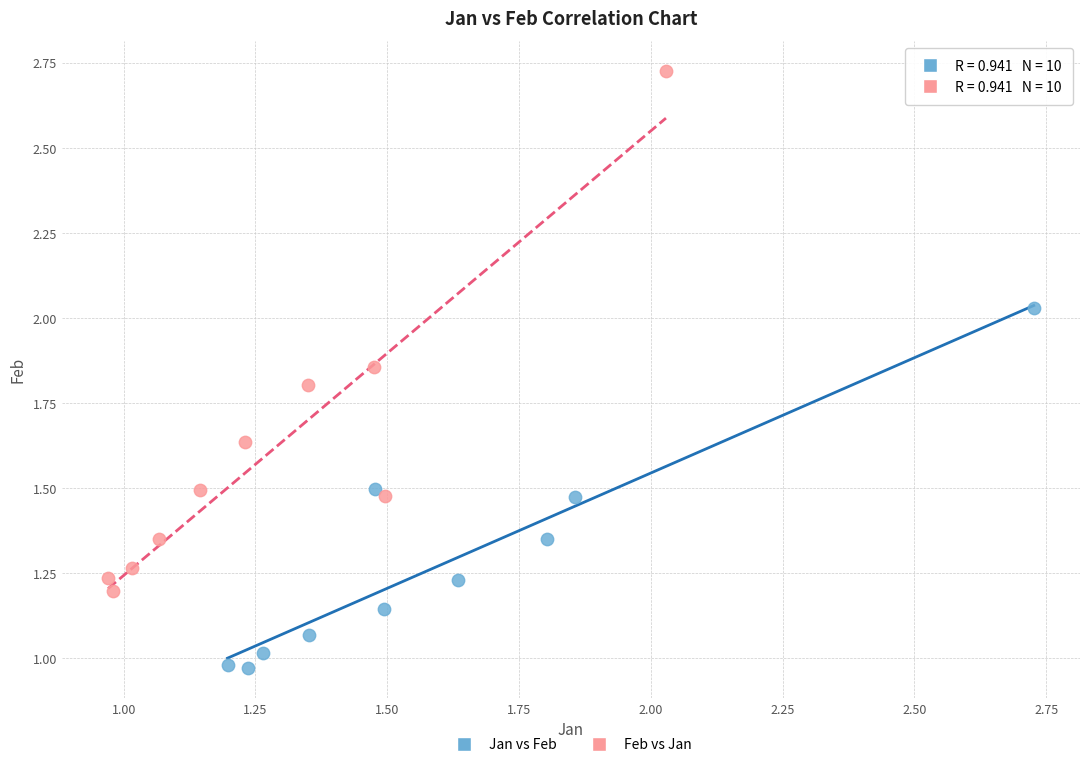

Which series has the widest spread of Y values?

Feb vs Jan